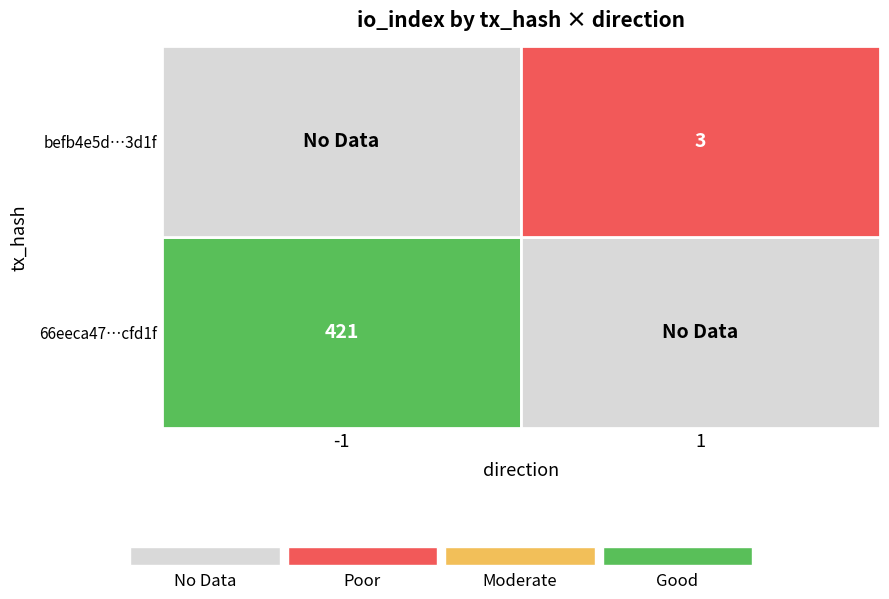

Which label corresponds to the smallest value in the chart?

1